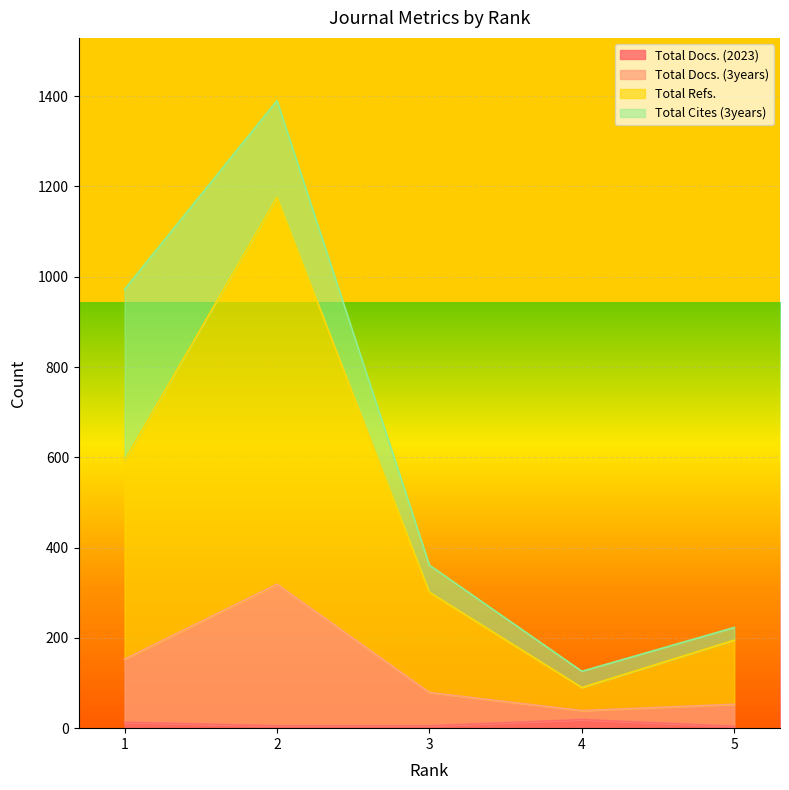

What is the minimum value shown in the chart?

4